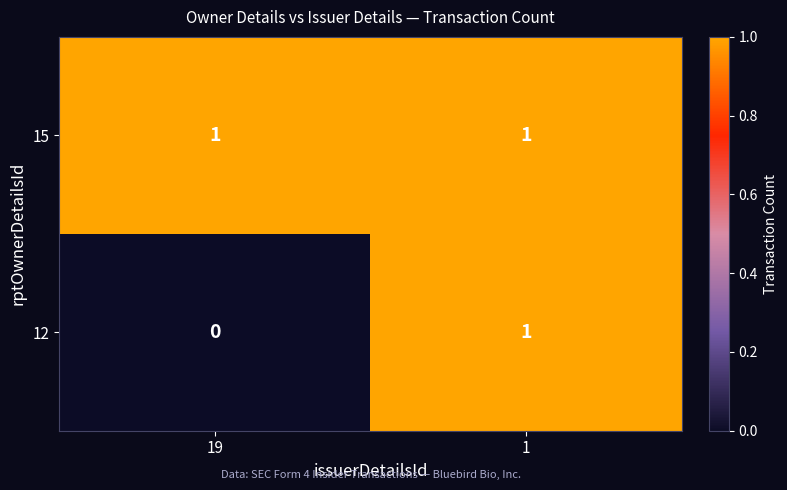

What is the maximum value shown in the chart?

1